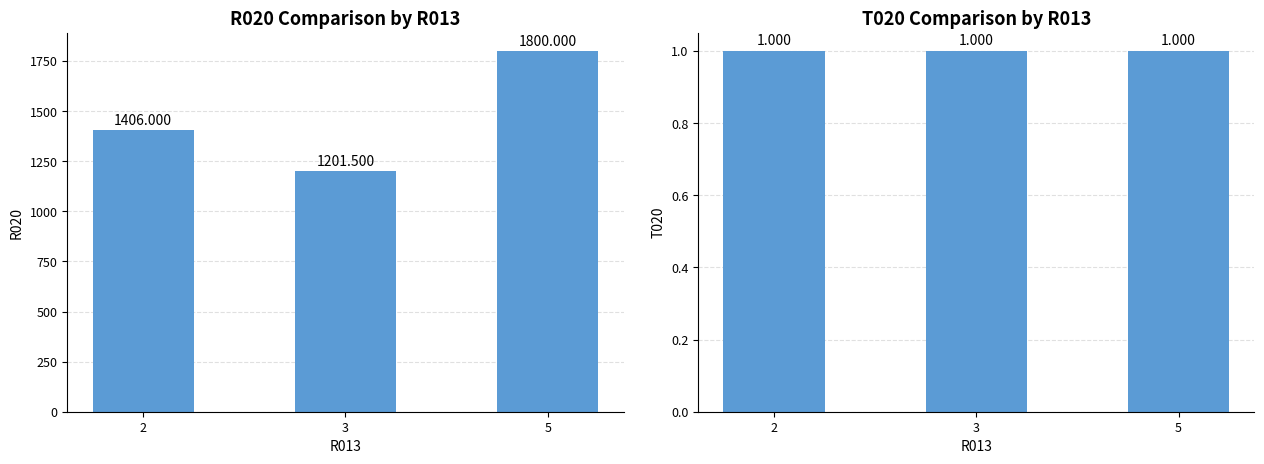

What is the value of the R020 bar at the 3rd from the left?

1800.0